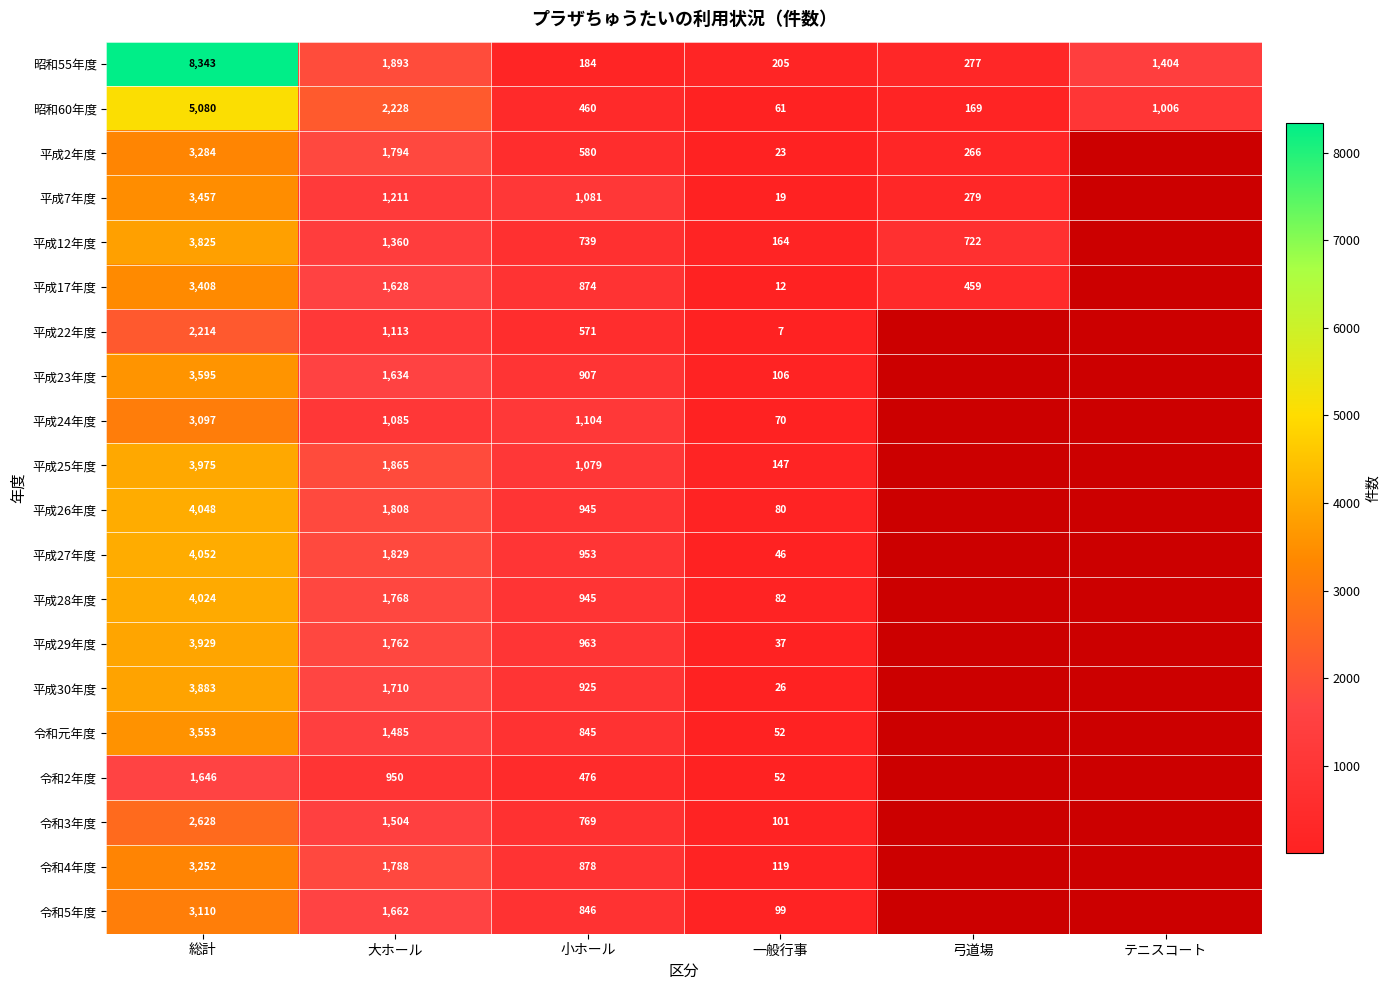

What is the smallest value displayed?

7.0